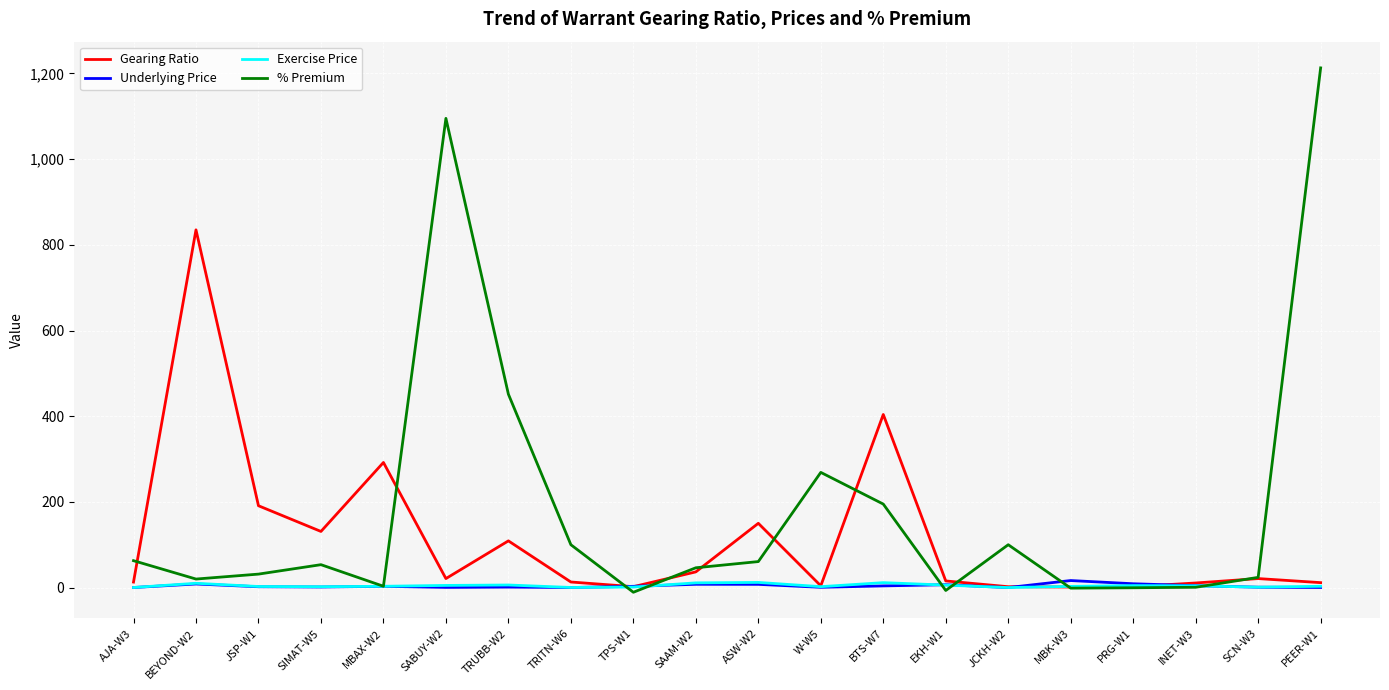

Which series has the widest spread of values?

% Premium